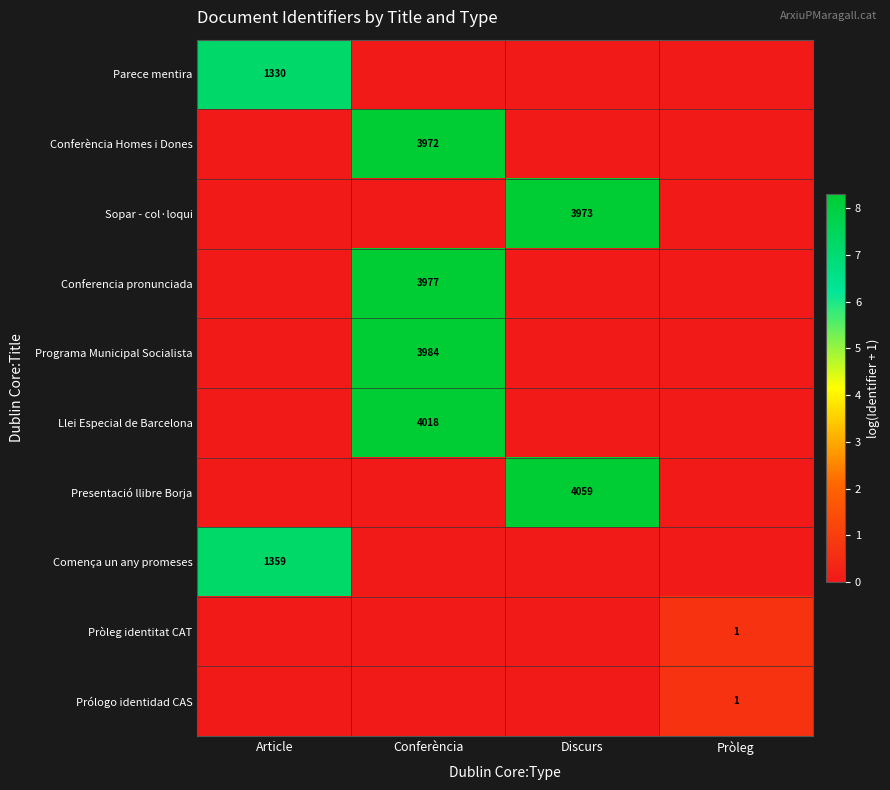

True or false: Sopar - col·loqui has a value of 3973 at Discurs.

True